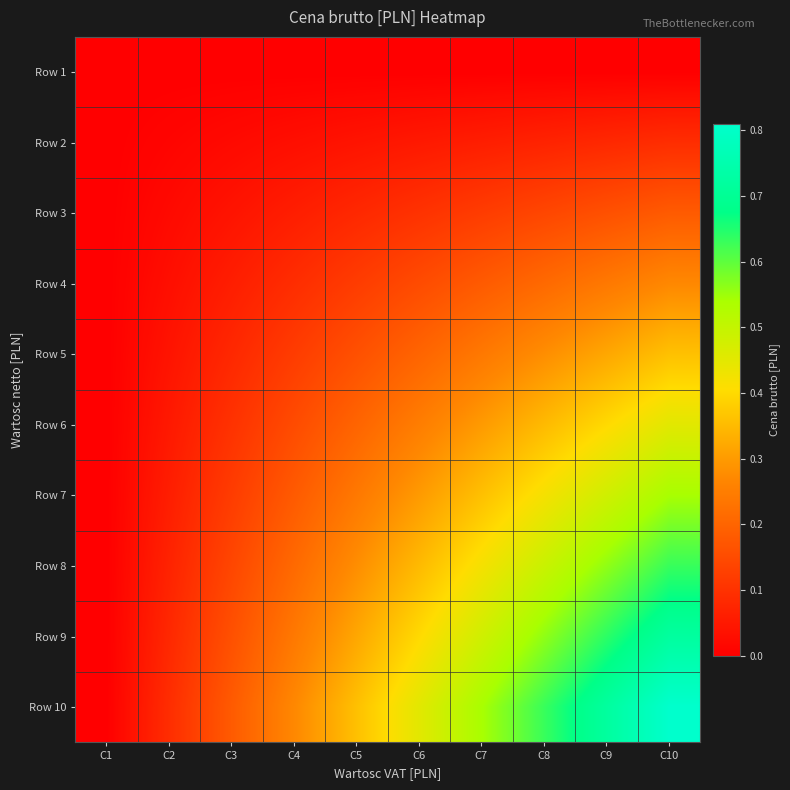

Which series has the widest spread of values?

Row 10